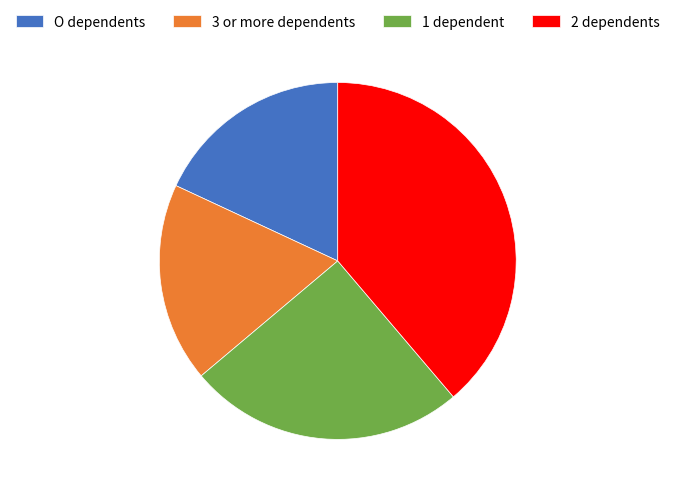

How many segments does this pie chart have?

4